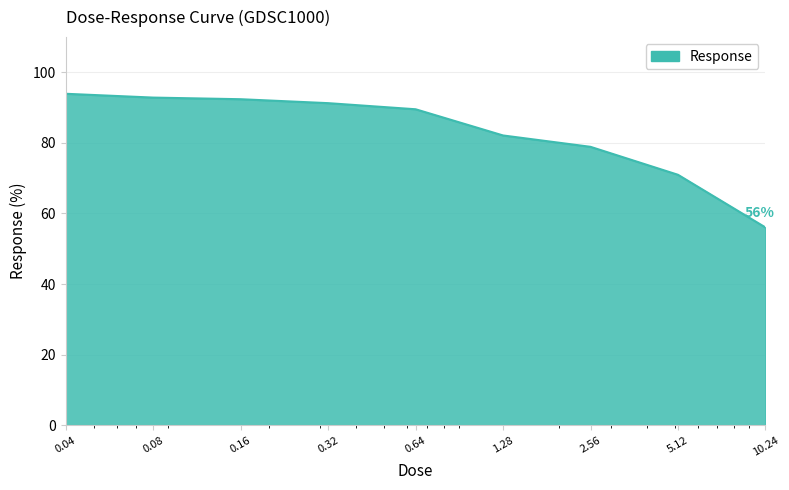

What is the maximum value shown in the chart?

93.9